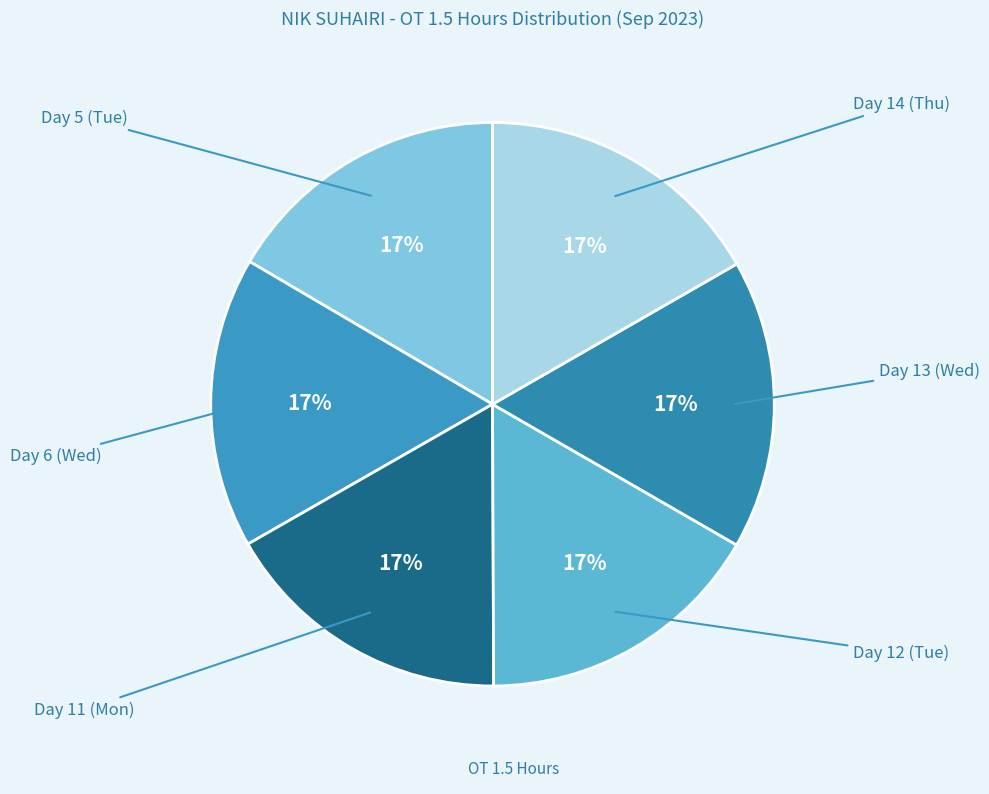

How many segments does this pie chart have?

6